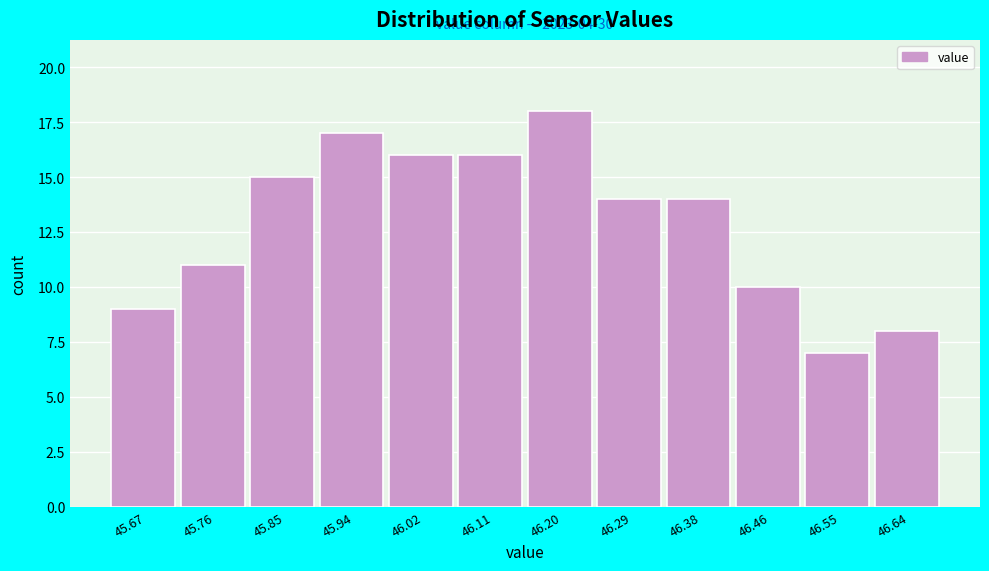

Reading right to left, what are all the values shown in this chart?

8	7	10	14	14	18	16	16	17	15	11	9